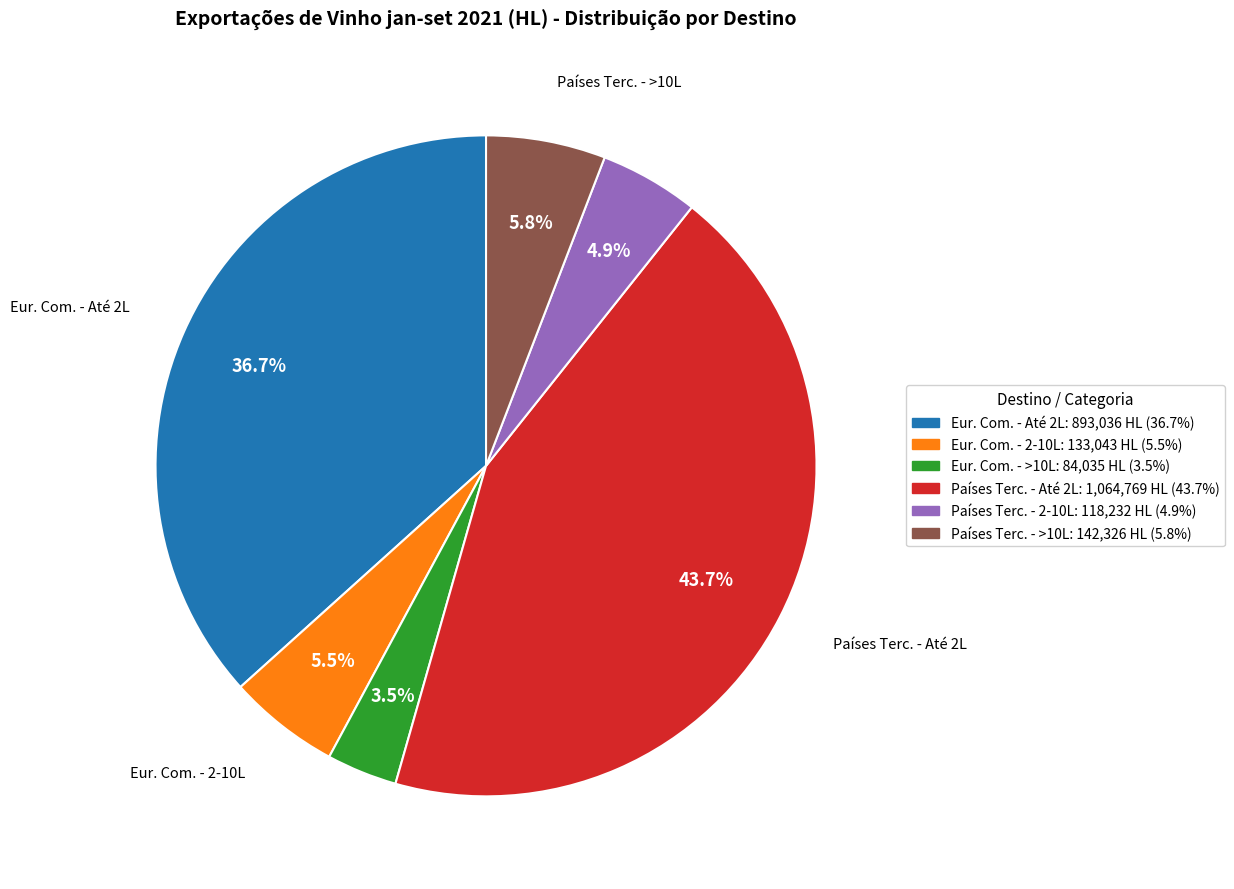

Does any single category account for the majority?

No